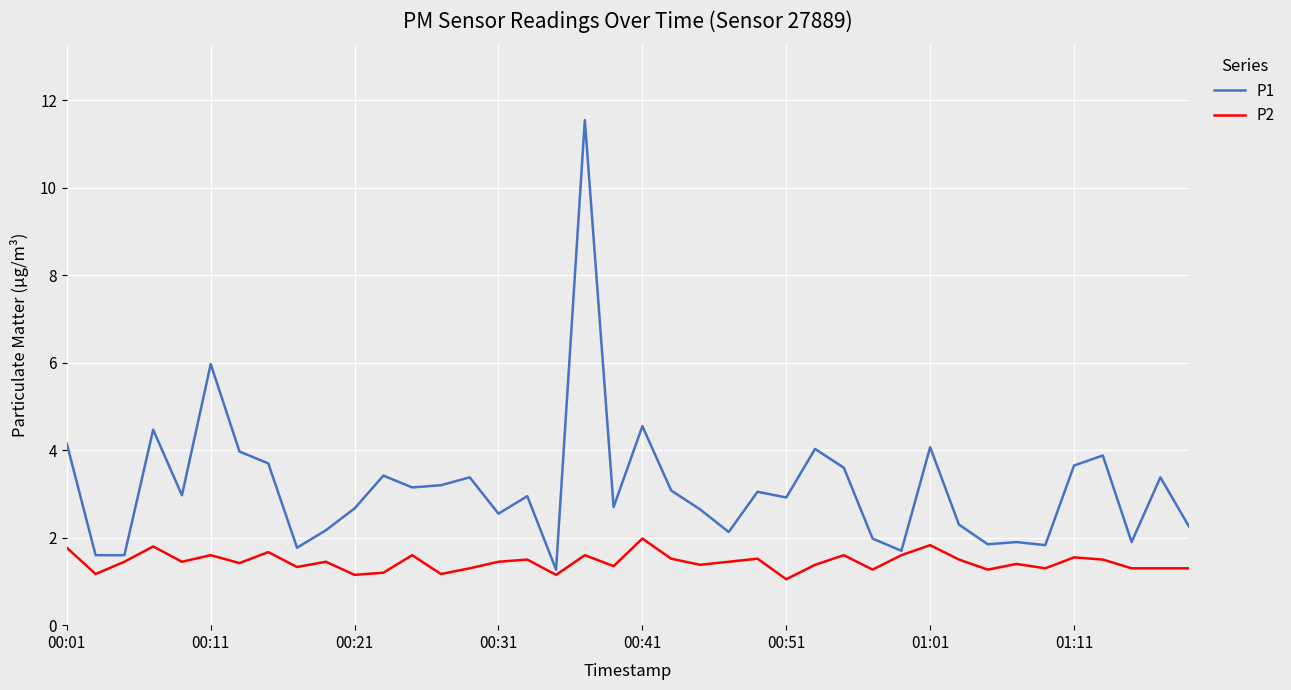

What is the difference between the maximum and minimum values in the P2 series?

0.9